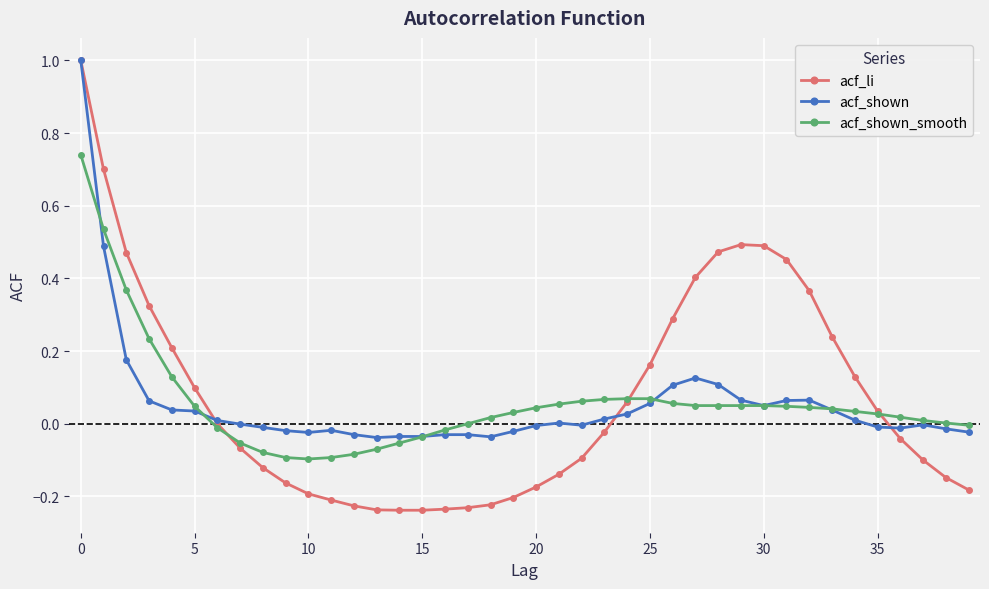

What is the maximum value for acf_li?

1.0